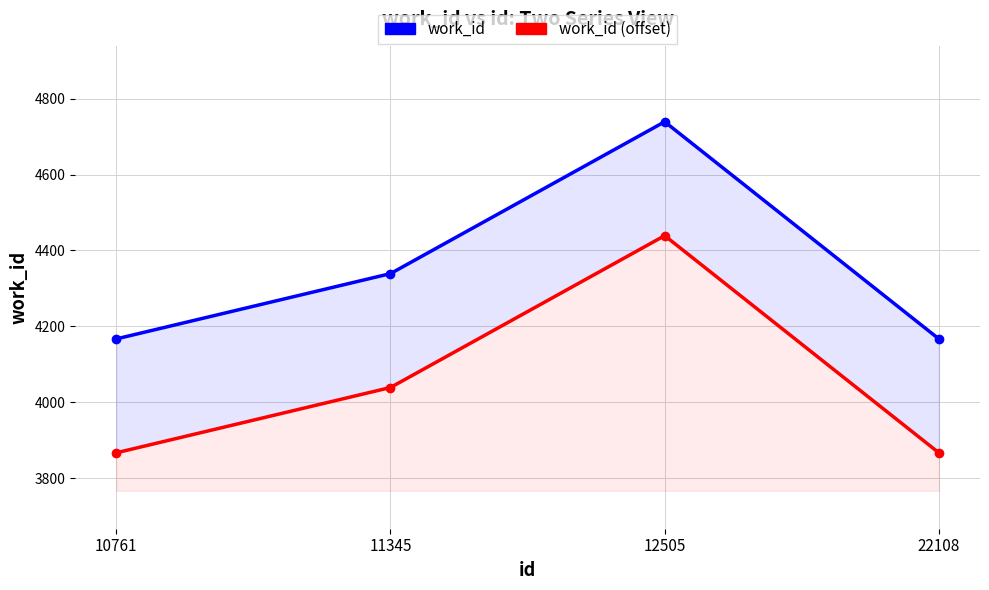

How many data points does each series have?

4